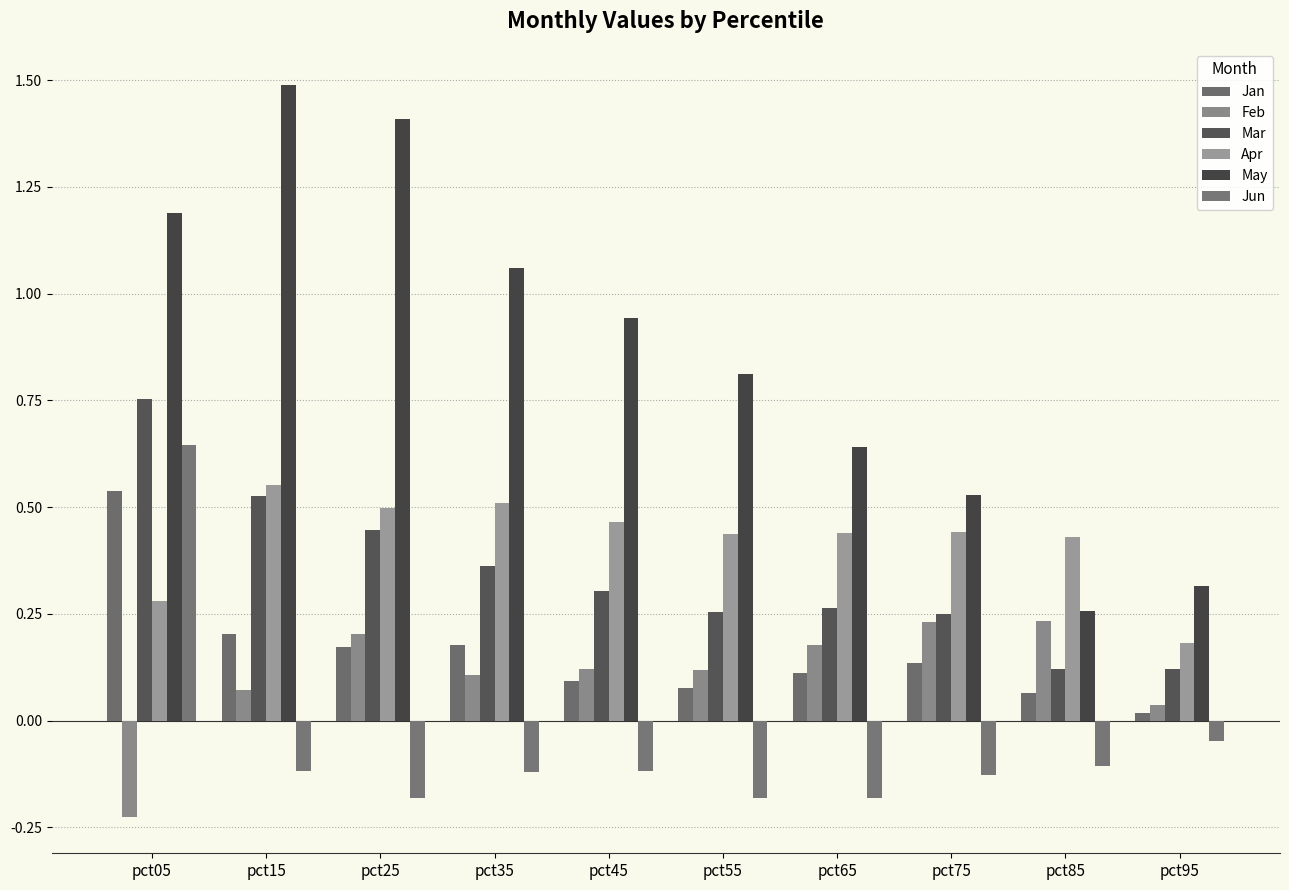

What is the highest value of the Jun series?

0.6